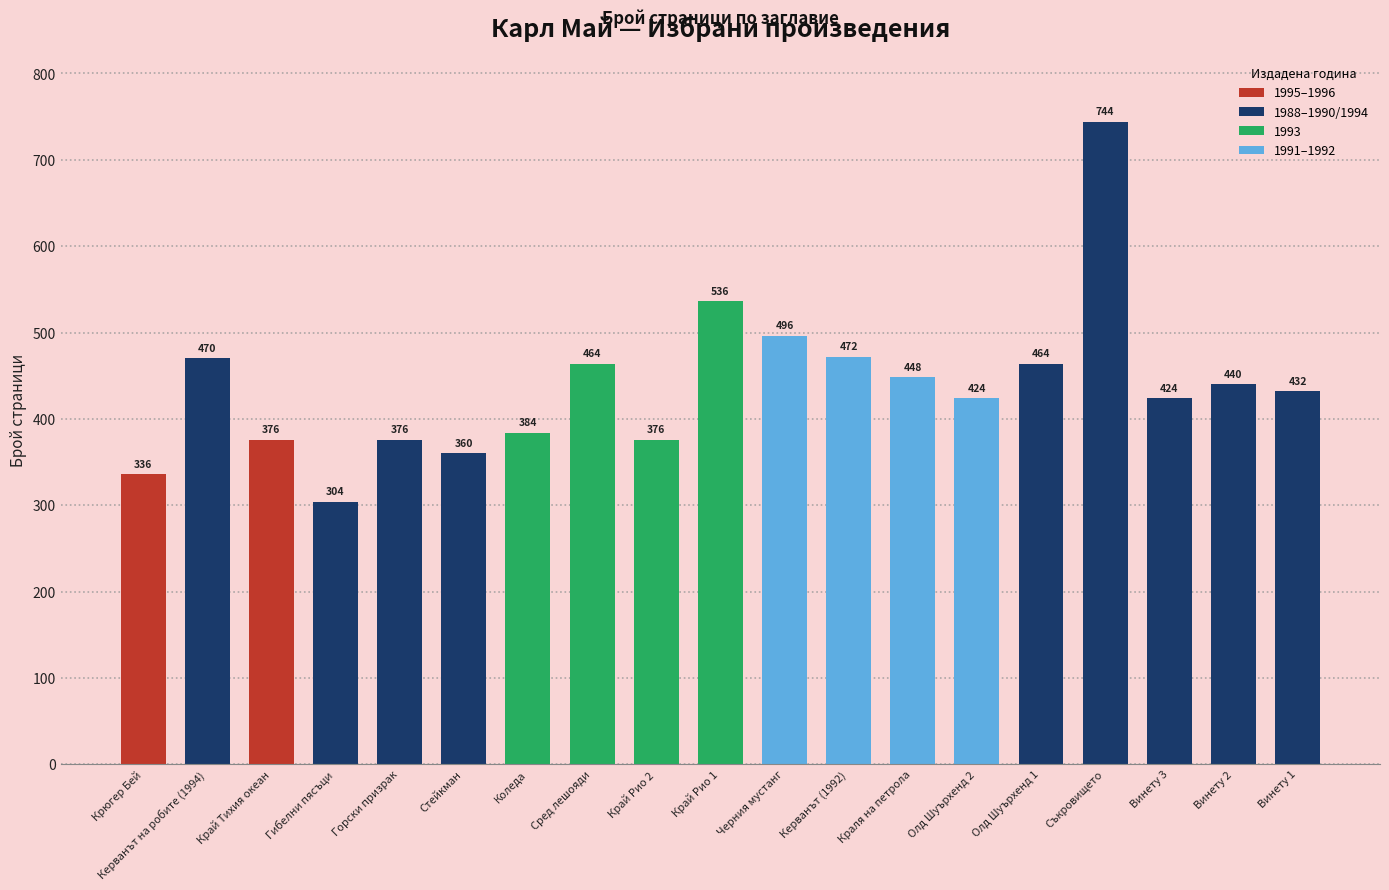

What is the sum of the values at Край Рио 2 and Керванът на робите (1994)?

846